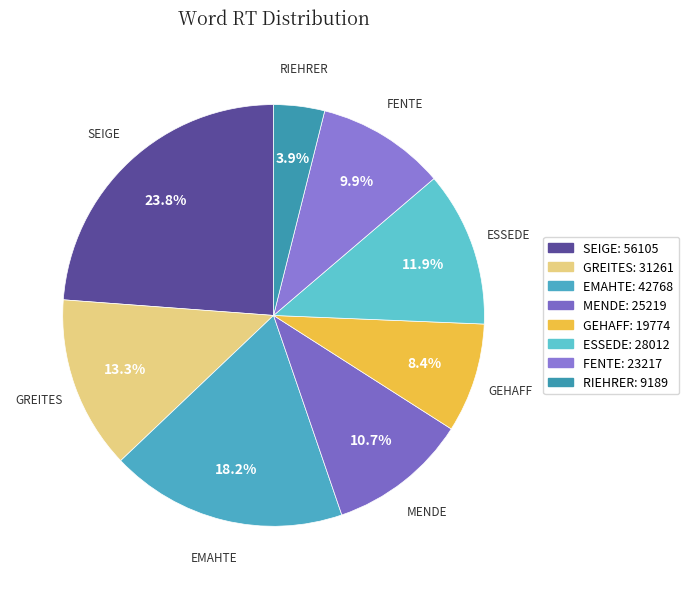

Is there a majority slice in this chart?

No